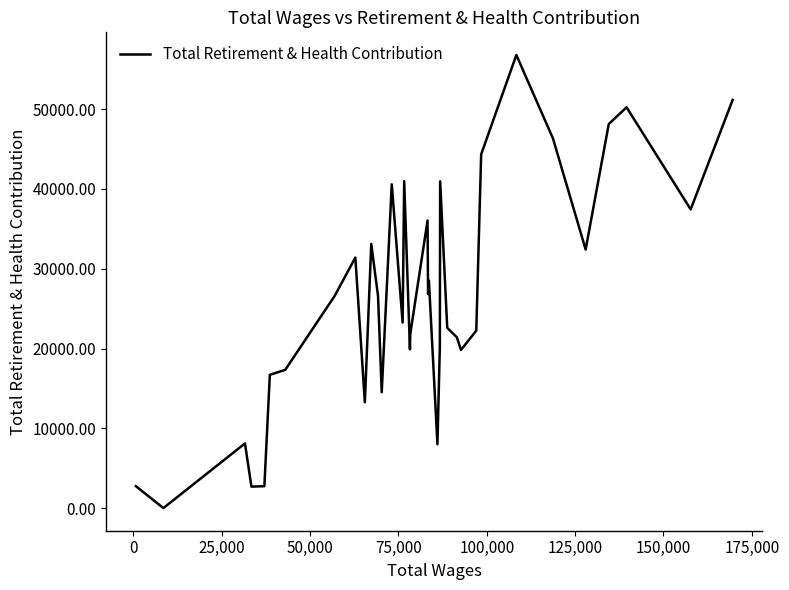

What is the greatest value displayed?

56800